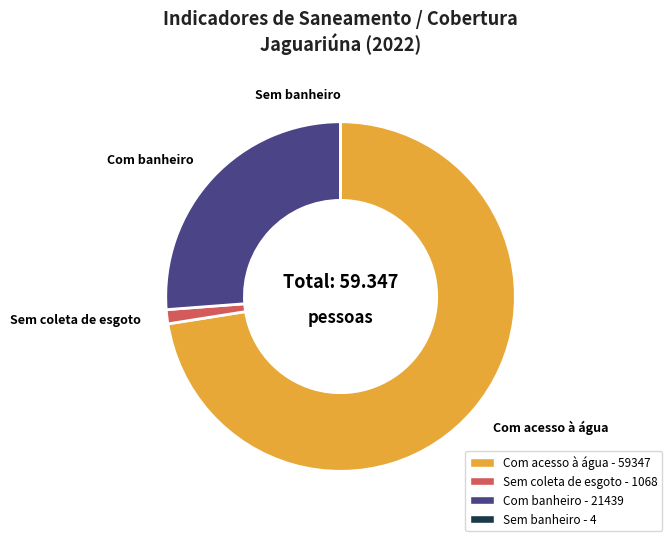

Is there any slice that represents more than half of the pie?

Yes